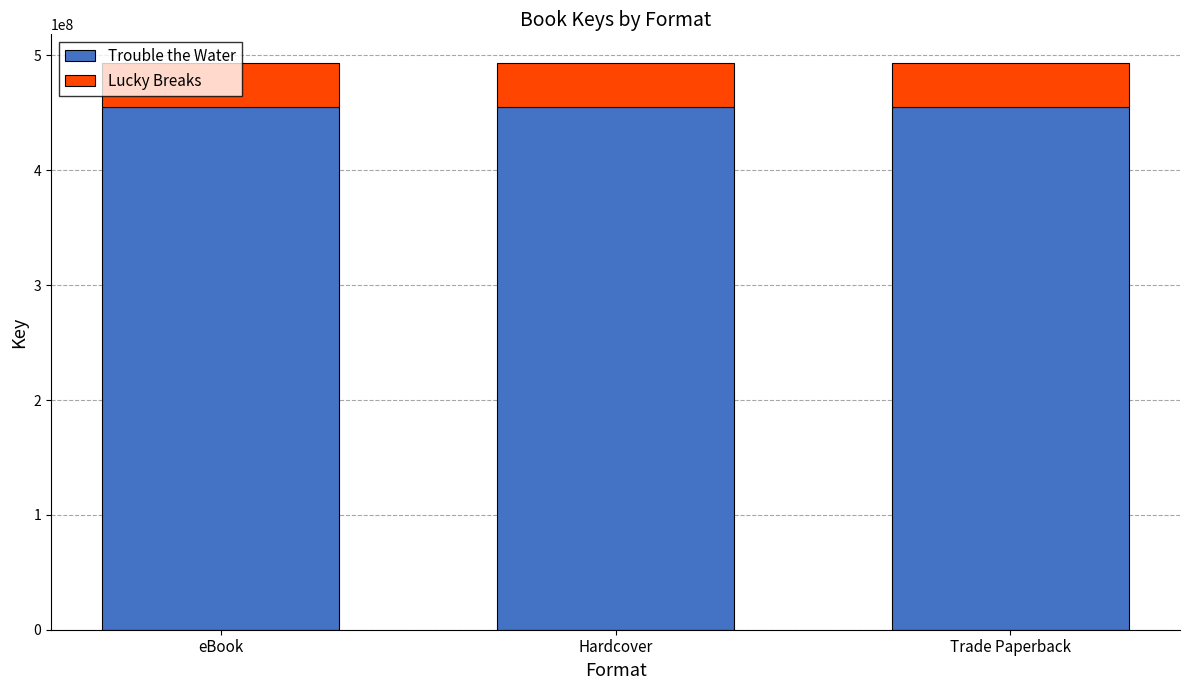

What is the total value across all series at Hardcover?

493729478